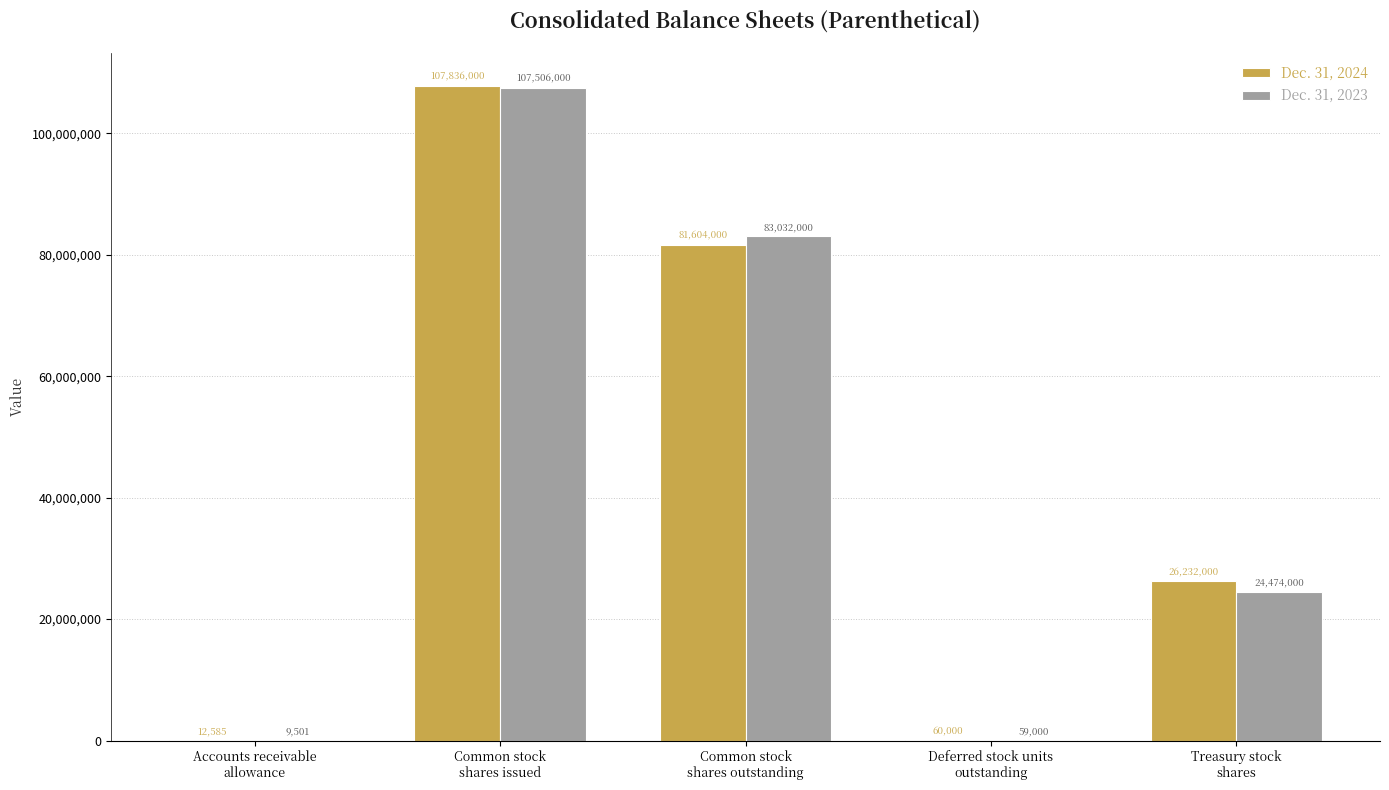

What is the sum of all Dec. 31, 2024 values?

215744585